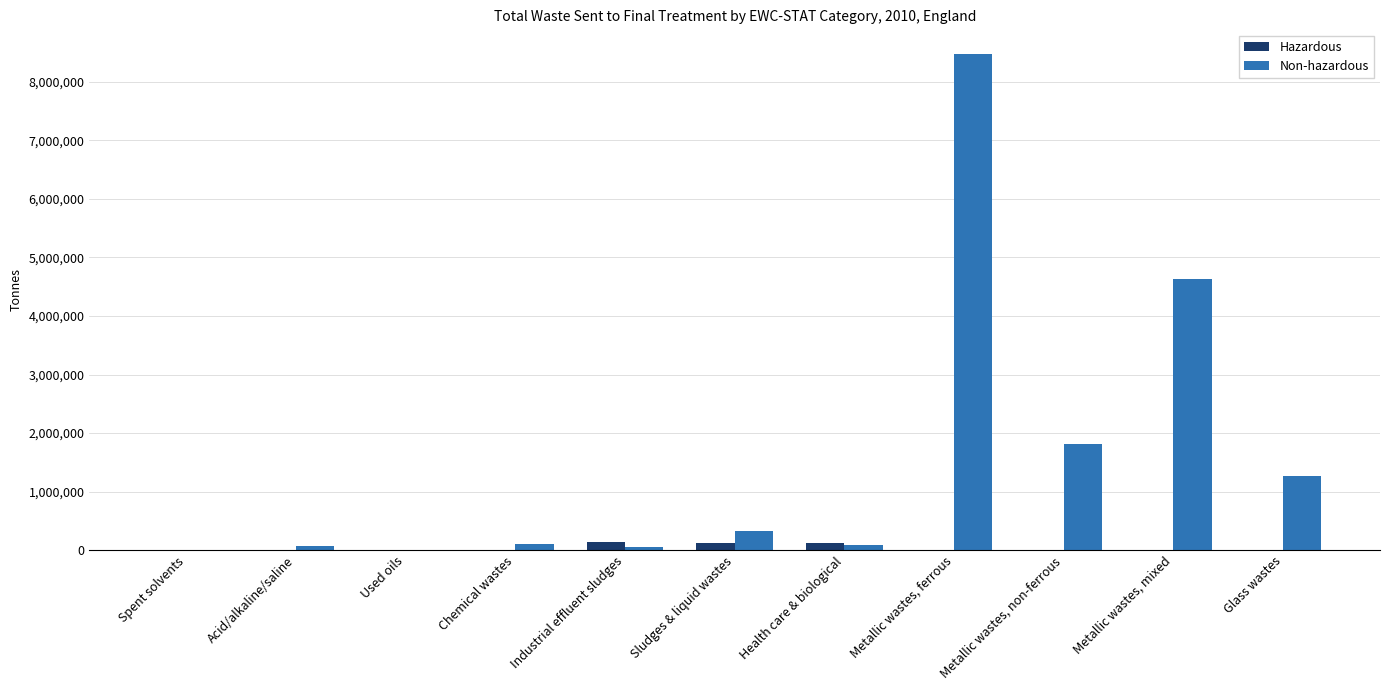

At which label does Non-hazardous reach its peak?

Metallic wastes, ferrous